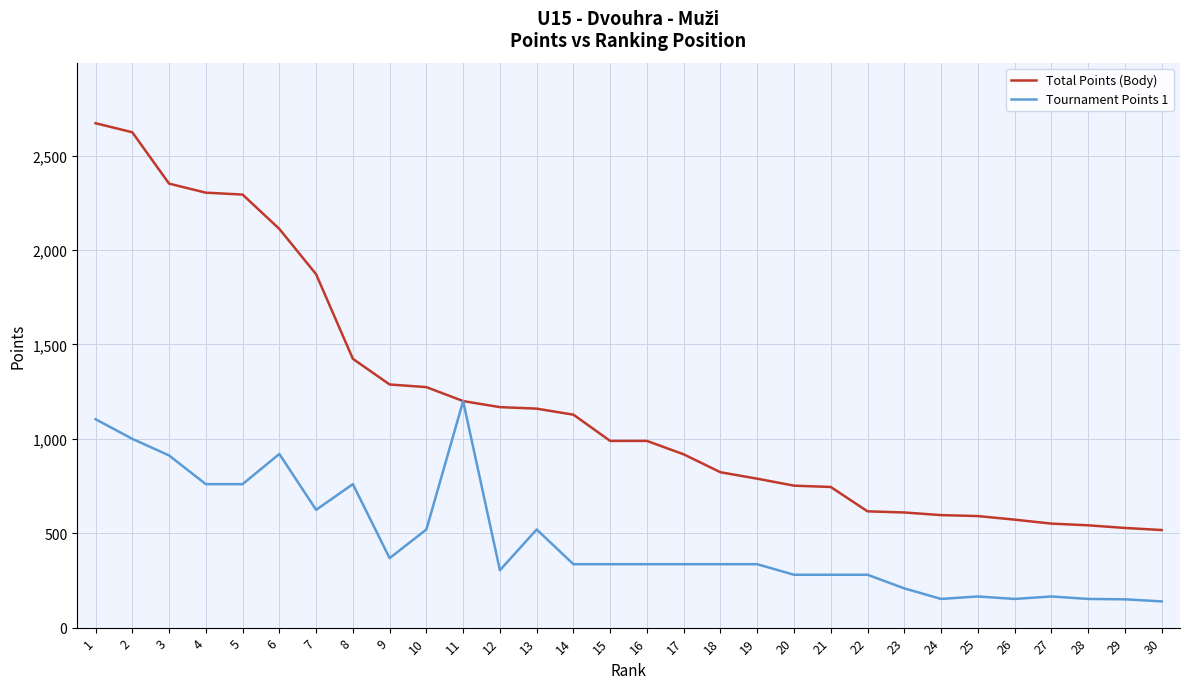

Which series has the largest total across all categories?

Total Points (Body)